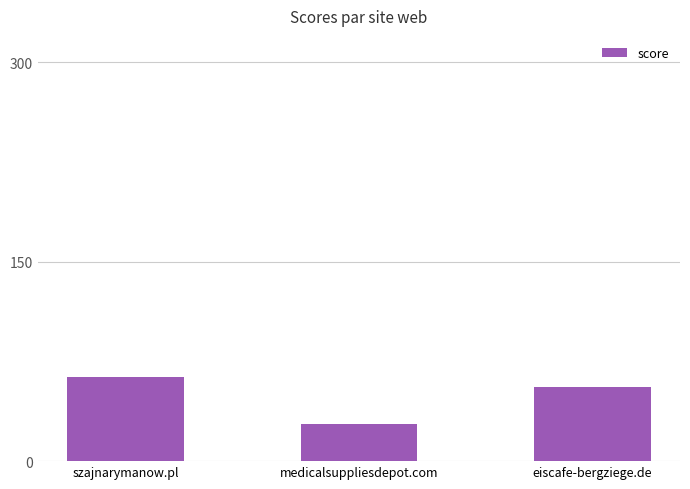

Reading left to right, list all the values displayed in this chart.

szajnarymanow.pl=63	medicalsuppliesdepot.com=28	eiscafe-bergziege.de=56